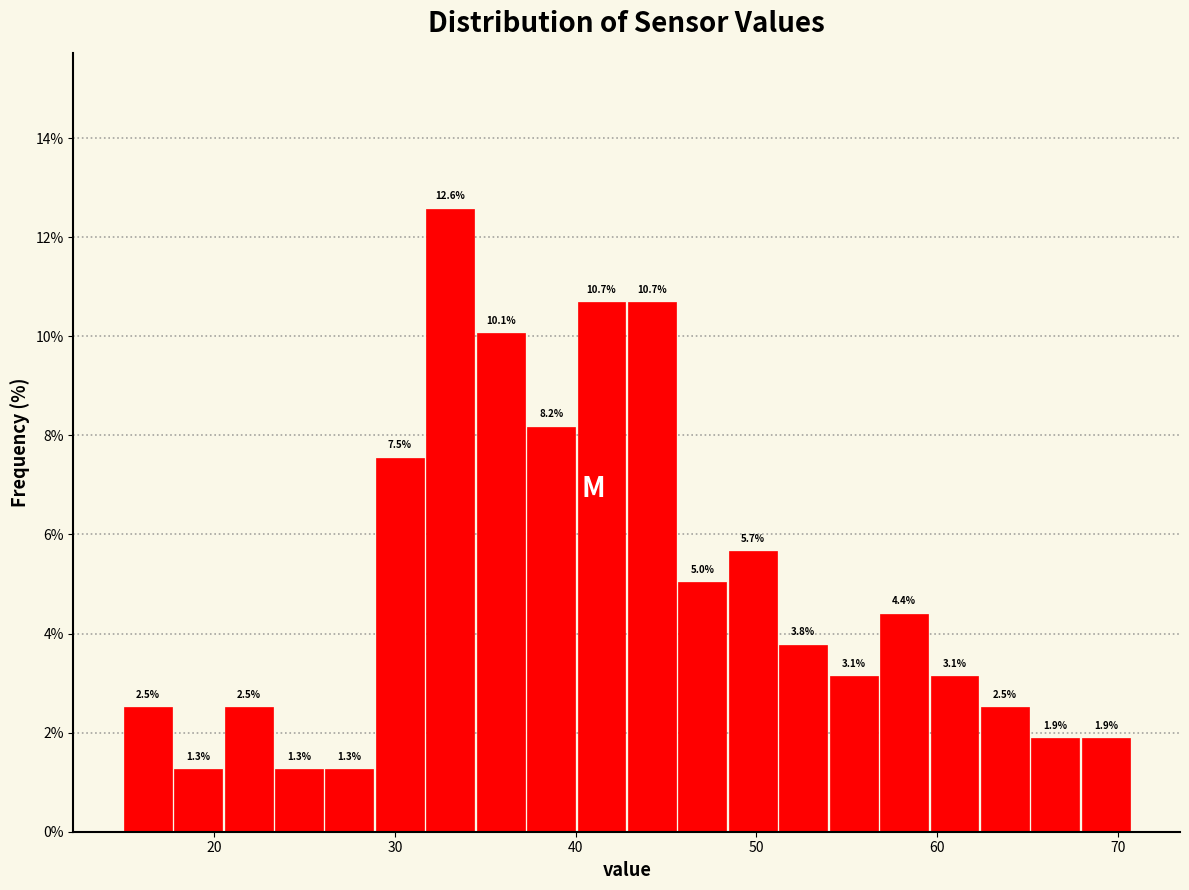

Around what value on the x-axis is the tallest bar? Give the approximate position of its centre, as read against the axis.

33